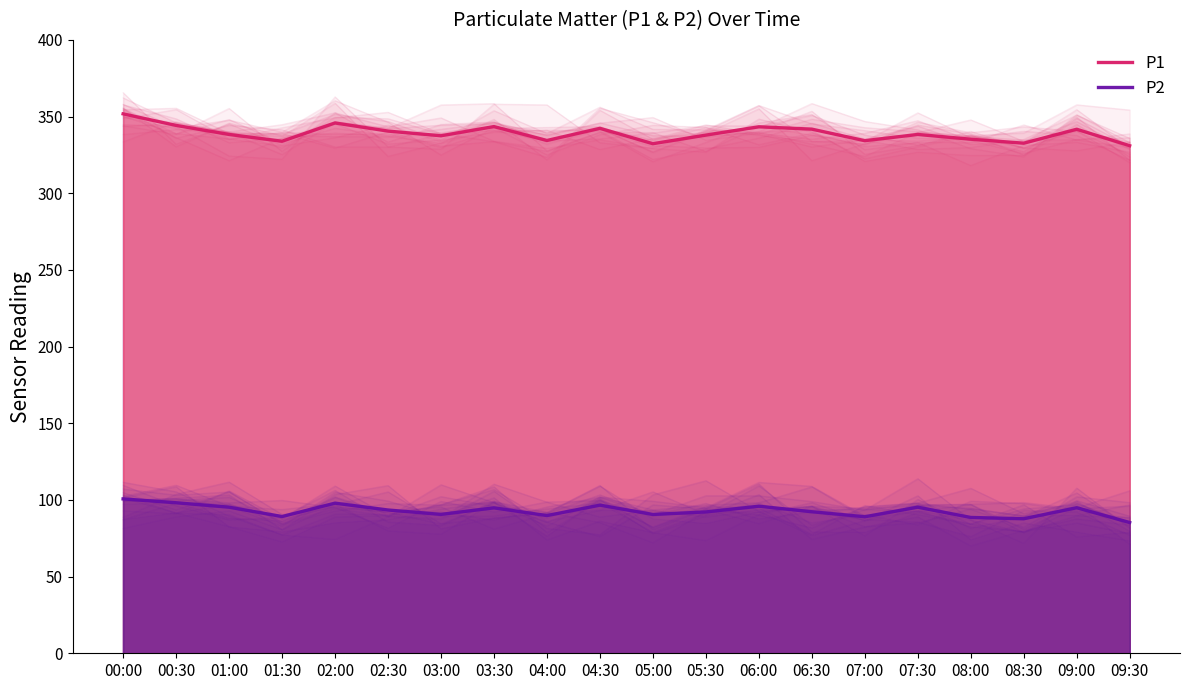

Which series changed the most between 06:30 and 07:00?

P1